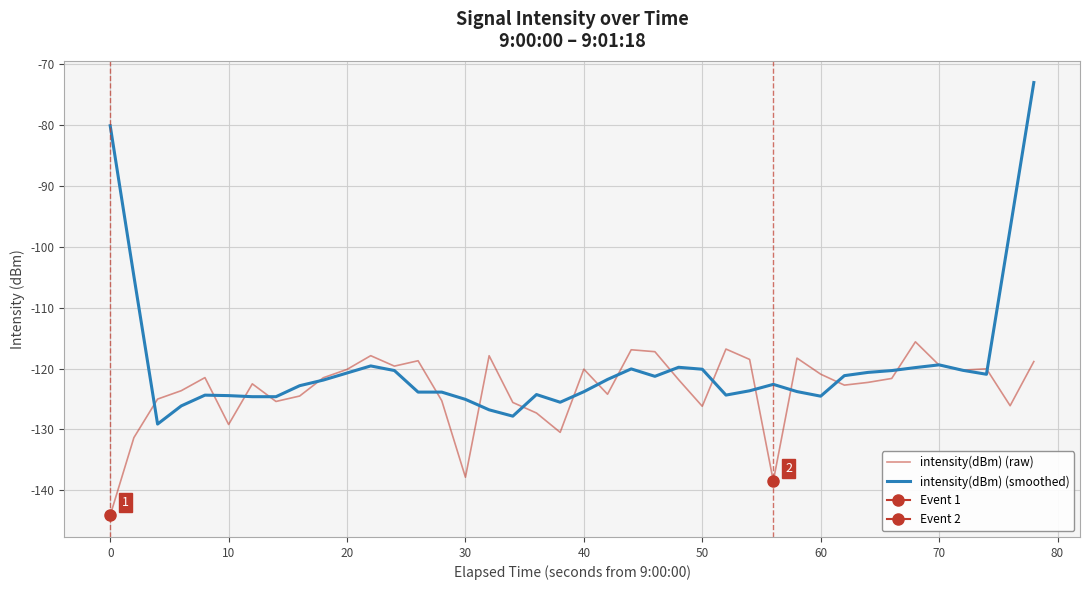

Reading left to right, list all the values displayed in this chart.

intensity(dBm) (raw): -144.1	-131.3	-125.0	-123.6	-121.5	-129.2	-122.5	-125.4	-124.5	-121.5	-120.1	-117.9	-119.6	-118.7	-125.3	-137.8	-117.9	-125.6	-127.3	-130.5	-120.1	-124.2	-116.9	-117.2	-121.8	-126.2	-116.8	-118.5	-138.5	-118.3	-120.9	-122.7	-122.3	-121.6	-115.6	-119.4	-120.2	-120.0	-126.1	-118.8
intensity(dBm) (smoothed): -80.1	-104.8	-129.1	-126.1	-124.4	-124.4	-124.6	-124.6	-122.8	-121.9	-120.7	-119.6	-120.3	-123.9	-123.9	-125.1	-126.8	-127.8	-124.3	-125.5	-123.8	-121.8	-120.0	-121.3	-119.8	-120.1	-124.3	-123.6	-122.6	-123.8	-124.5	-121.2	-120.6	-120.3	-119.8	-119.4	-120.3	-120.9	-97.0	-73.0